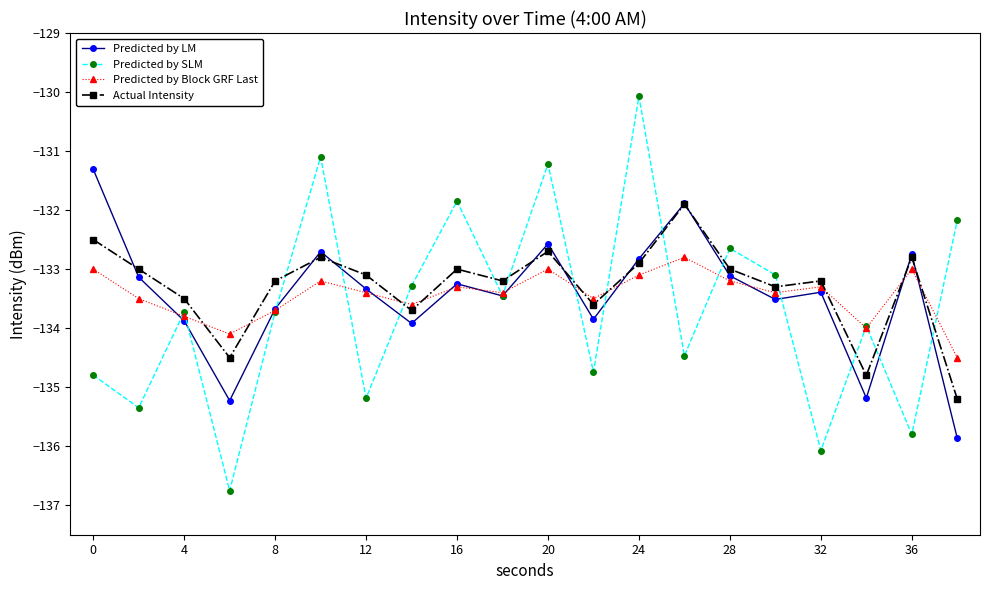

Which series has the widest spread of values?

Predicted by SLM